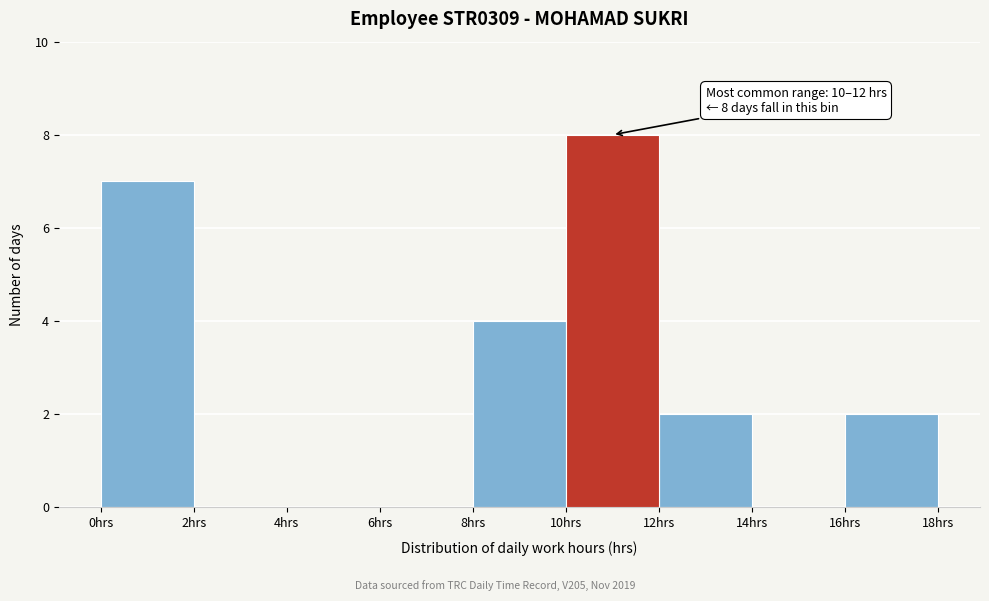

Over which range of the x-axis is the bar tallest?

10 to 12